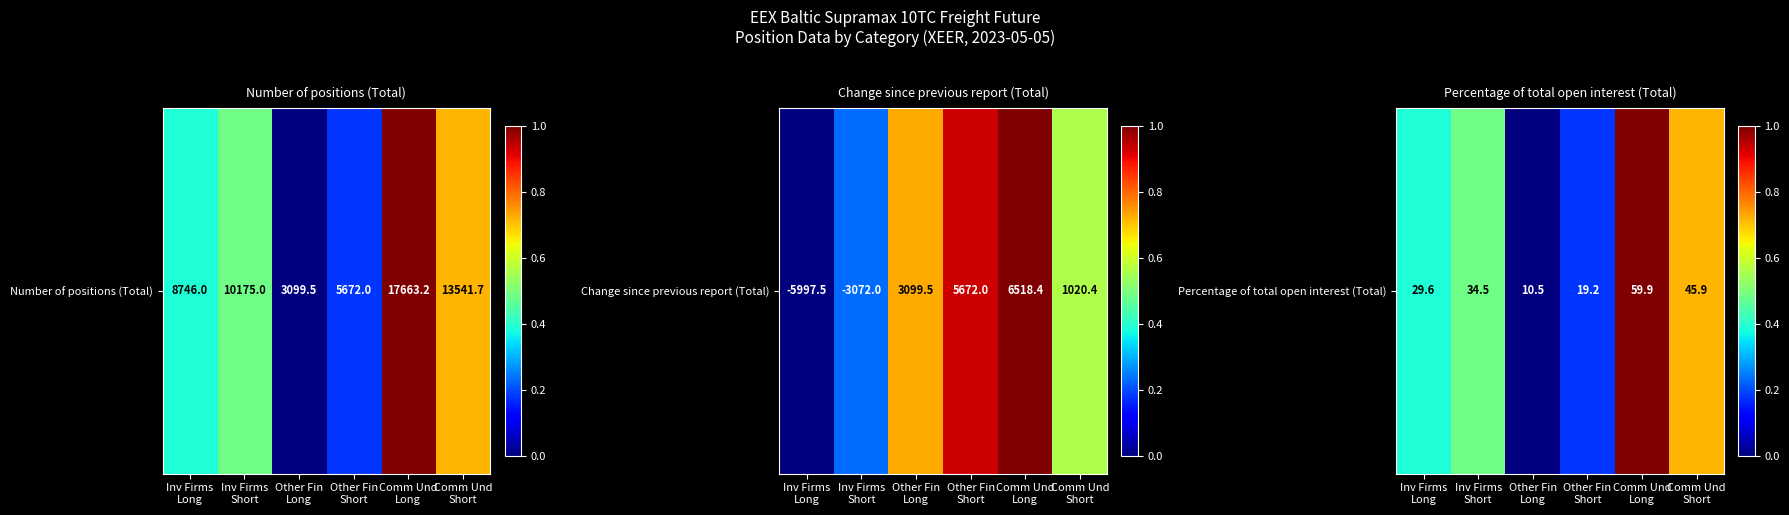

The value at Inv Firms
Long is 0.4. True or false?

True